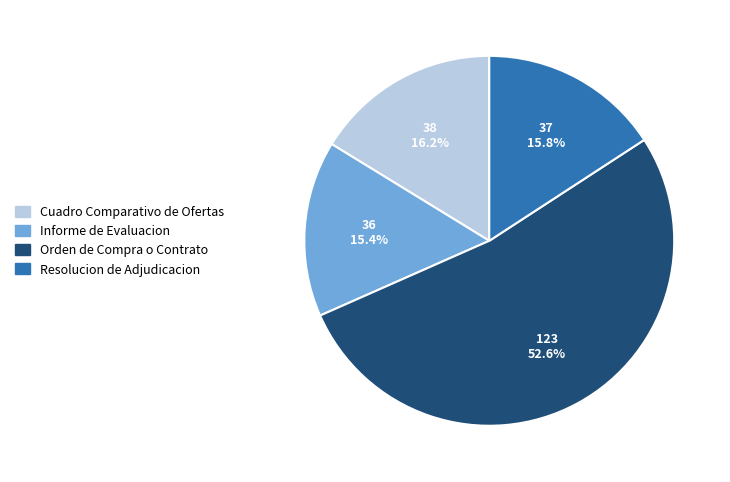

How many slices are in this pie chart?

4